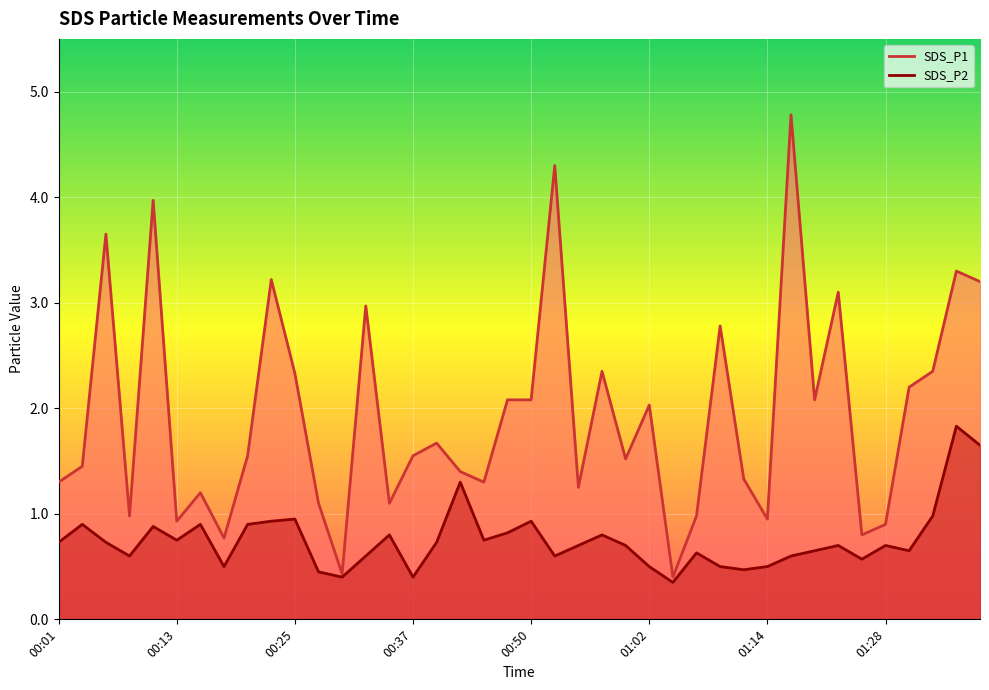

Read the SDS_P1 value at 00:37.

1.6